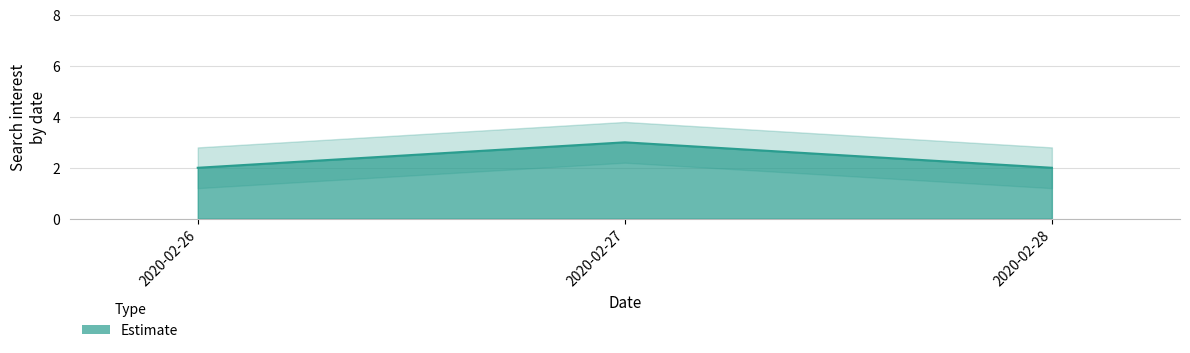

Between 2020-02-28 and 2020-02-27, which is larger?

2020-02-27